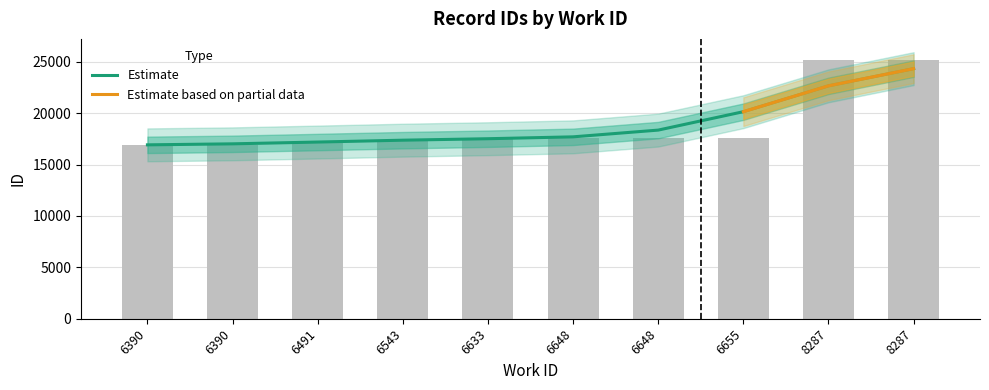

Count the number of values greater than 17607.

4